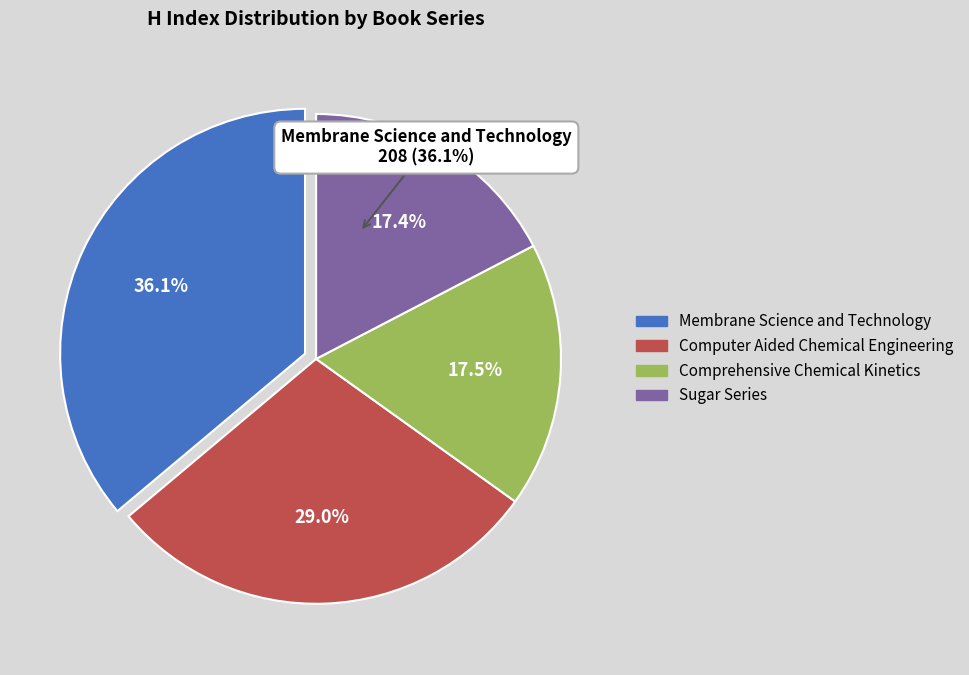

What percentage is the Comprehensive Chemical Kinetics slice, to the nearest percent?

18%